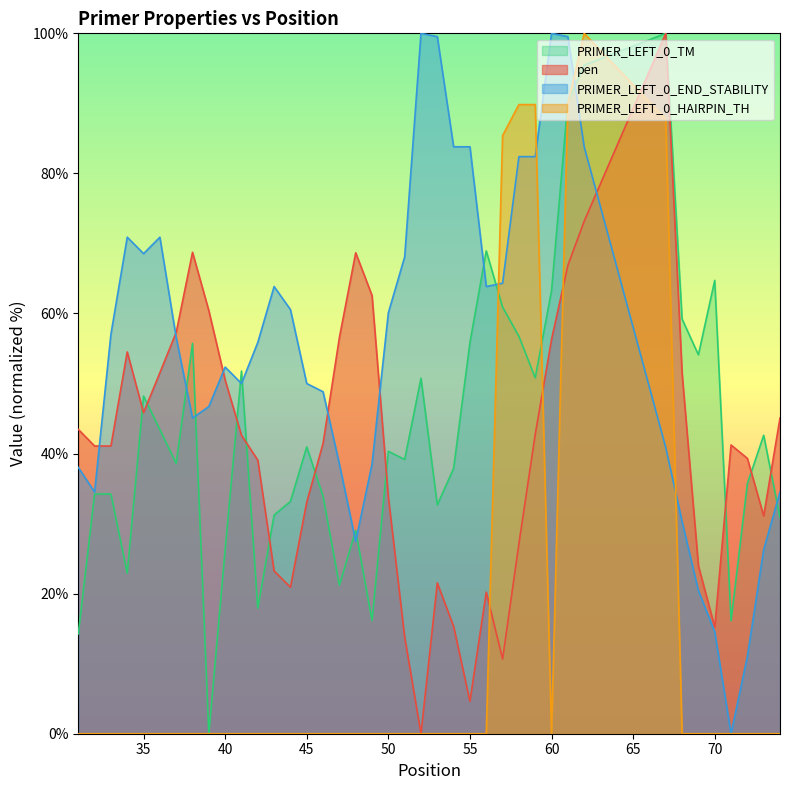

What is the value of the PRIMER_LEFT_0_TM point at the 18th from the left?

29.0